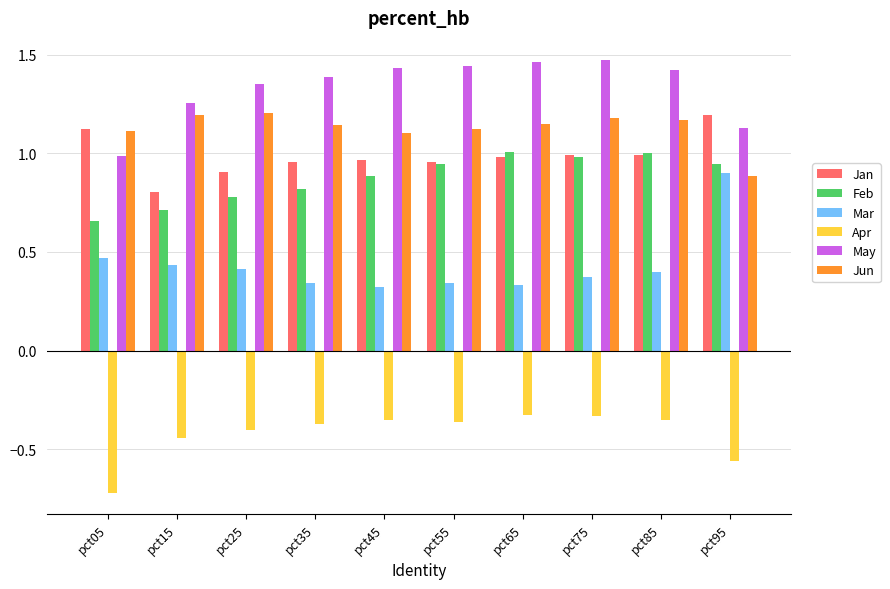

Which category has the lowest value in the Jun series?

pct95